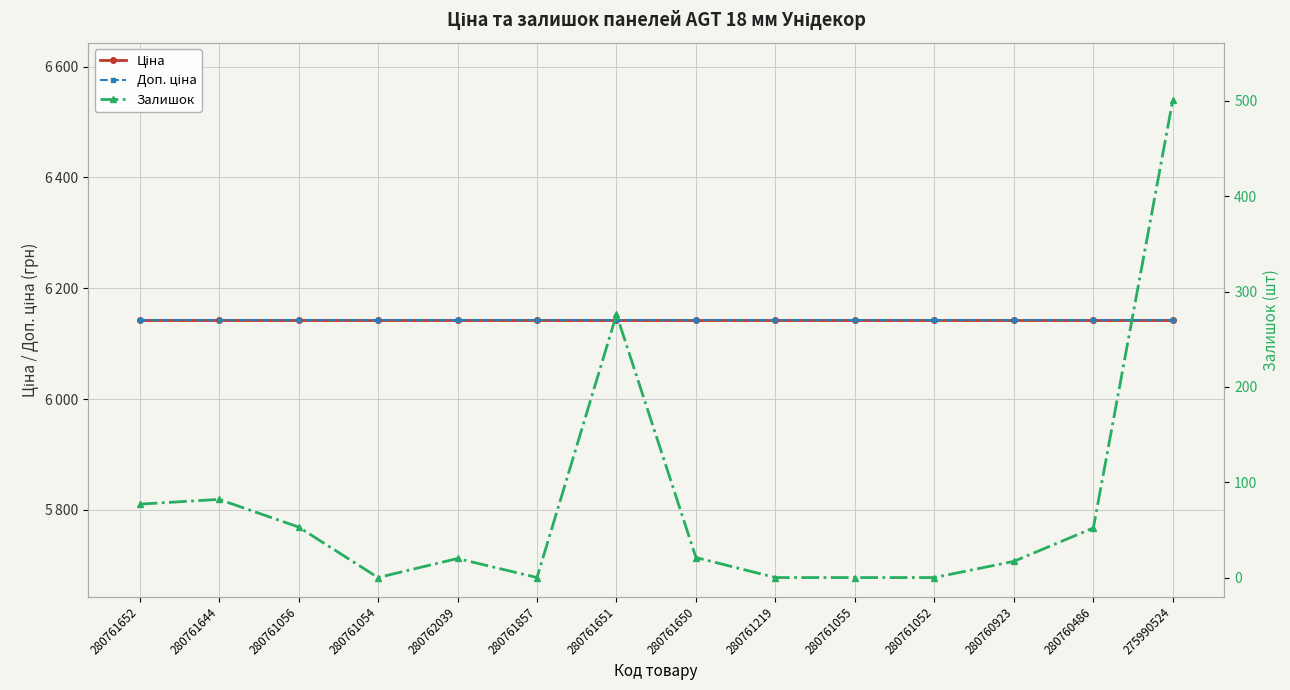

True or false: Ціна and Залишок intersect in this chart.

False